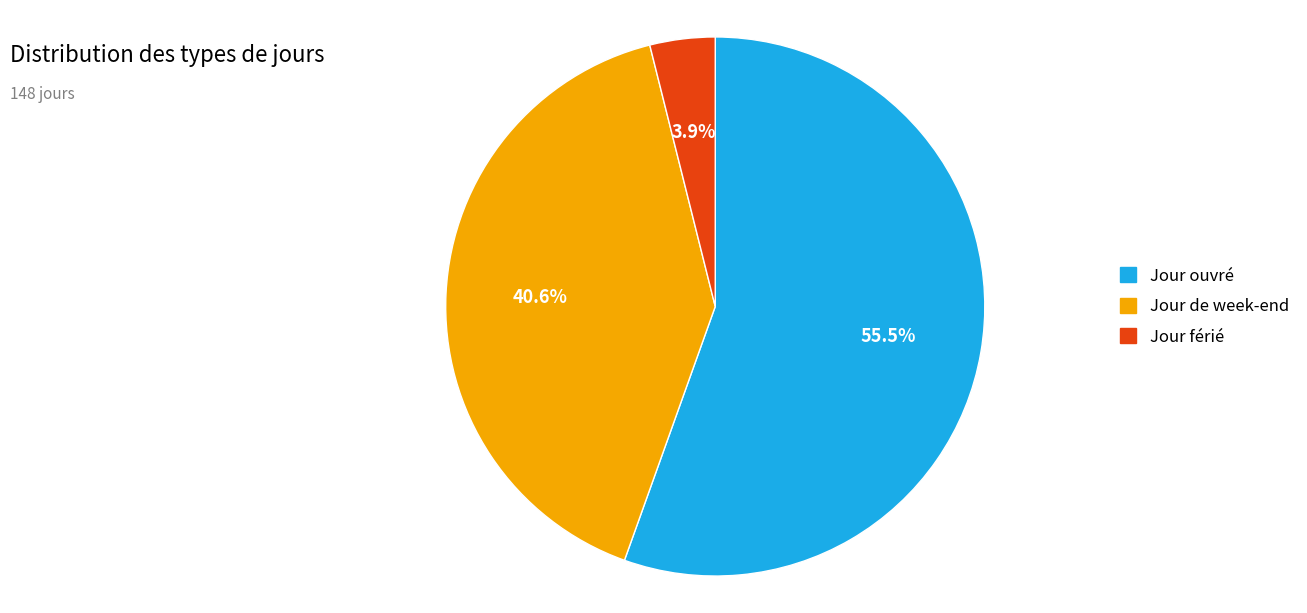

How many segments does this pie chart have?

3